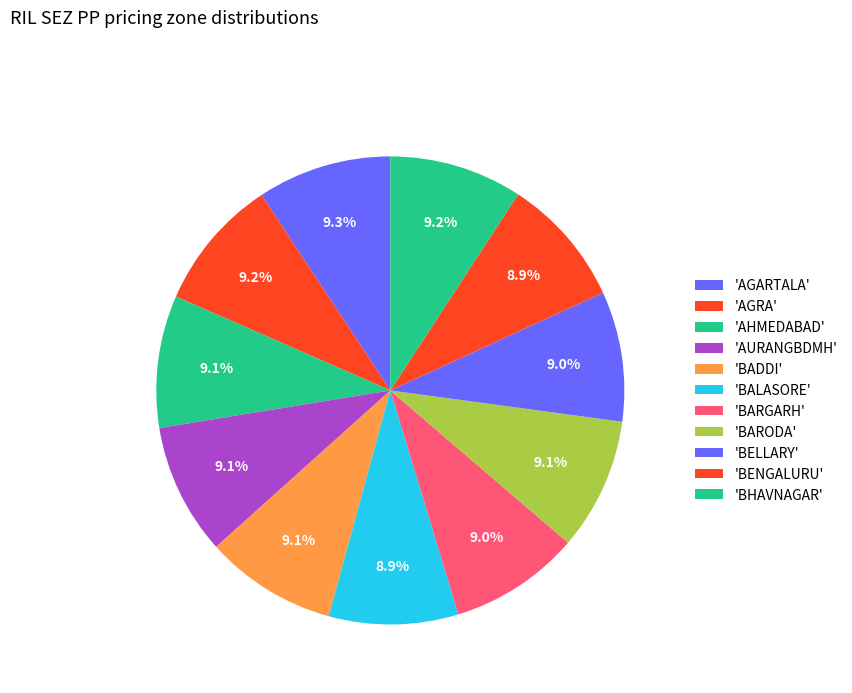

To the nearest percent, what is the average slice percentage?

9%